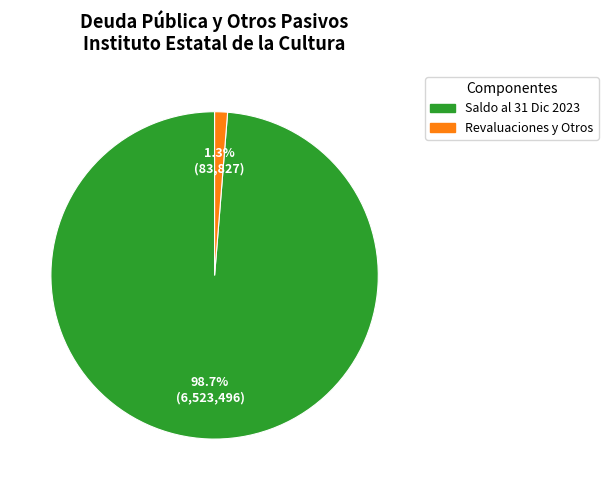

To the nearest percent, what is the average slice percentage?

50%